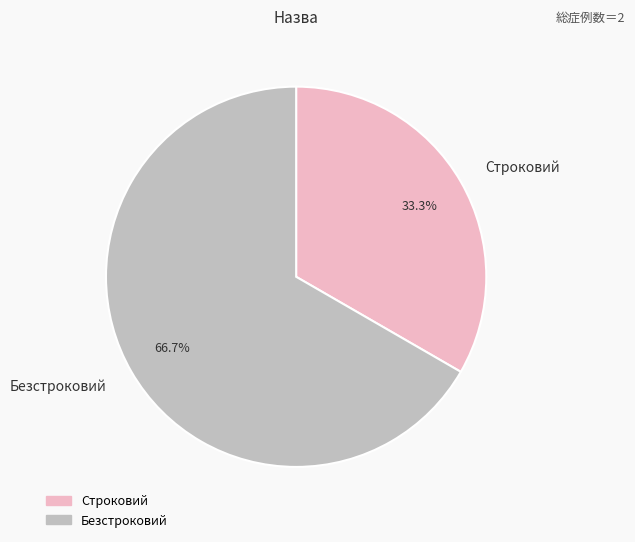

True or false: Строковий accounts for 33% of the total.

True